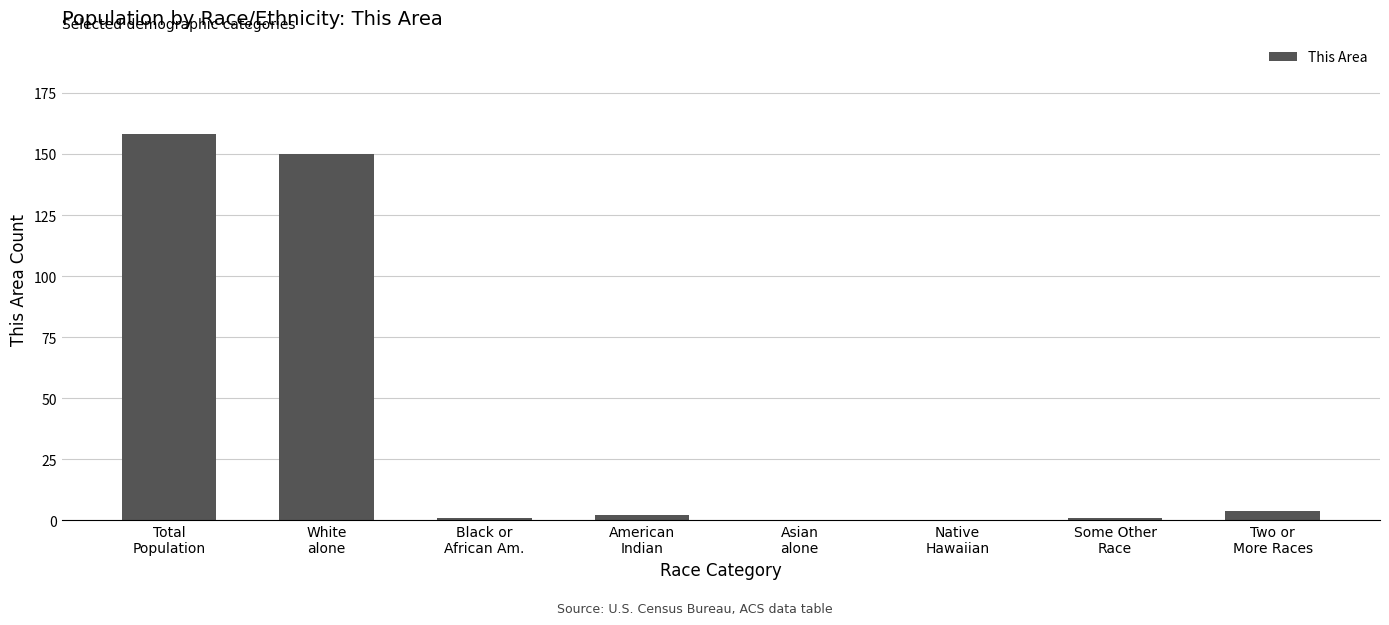

Reading left to right, transcribe all the data shown in this chart.

Total
Population=158	White
alone=150	Black or
African Am.=1	American
Indian=2	Asian
alone=0	Native
Hawaiian=0	Some Other
Race=1	Two or
More Races=4